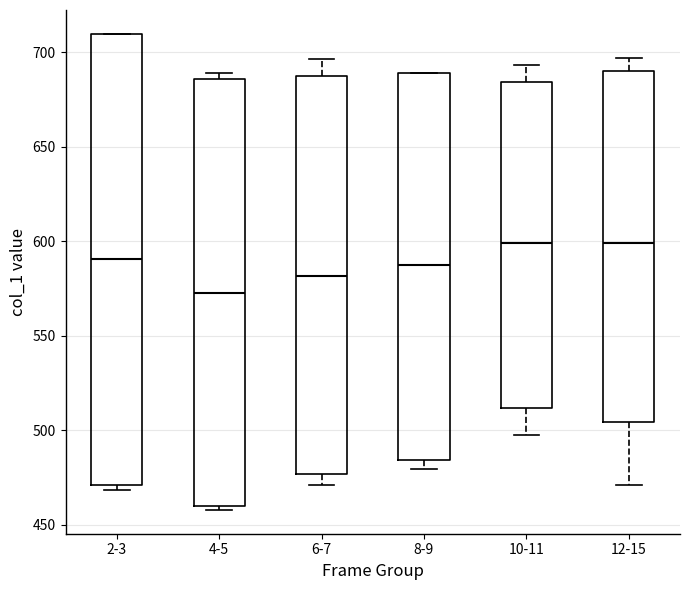

Reading left to right, read every box against the y-axis: the position of its median line, the range the box covers, and the ends of its whiskers. The values are not printed on the chart, so give them approximately, as read against the axis.

2-3: median 590, box 470 to 710, whiskers 470 (just below the box's lower edge) to 710
4-5: median 575, box 460 to 685, whiskers 460 (just below the box's lower edge) to 690
6-7: median 580, box 475 to 690, whiskers 470 to 695
8-9: median 585, box 485 to 690, whiskers 480 to 690
10-11: median 600, box 510 to 685, whiskers 500 to 695
12-15: median 600, box 505 to 690, whiskers 470 to 695